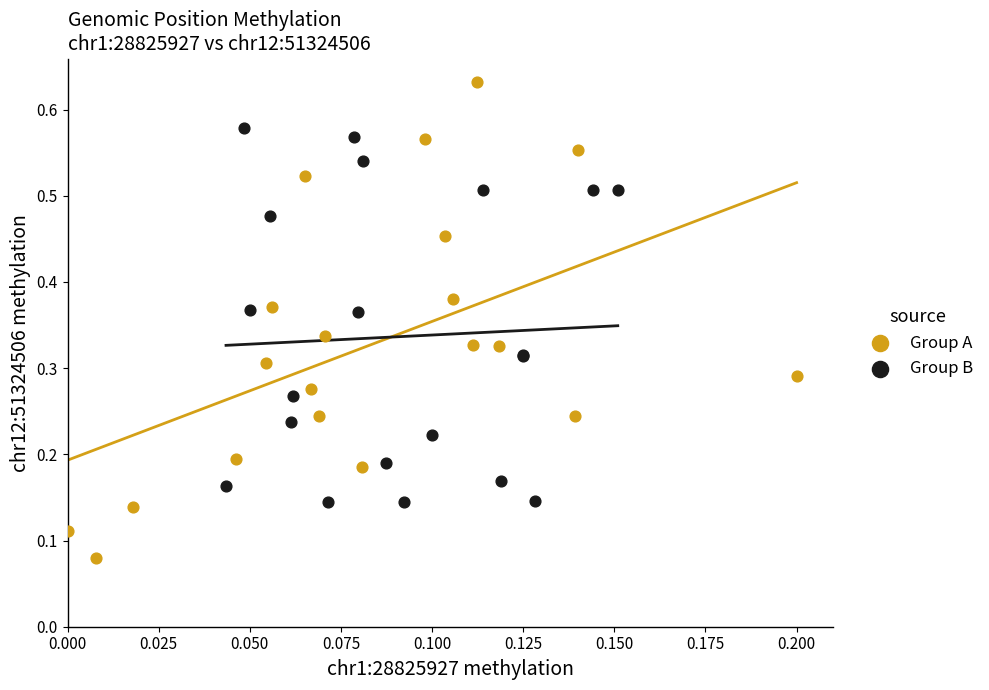

Which series has the widest spread of Y values?

Group A